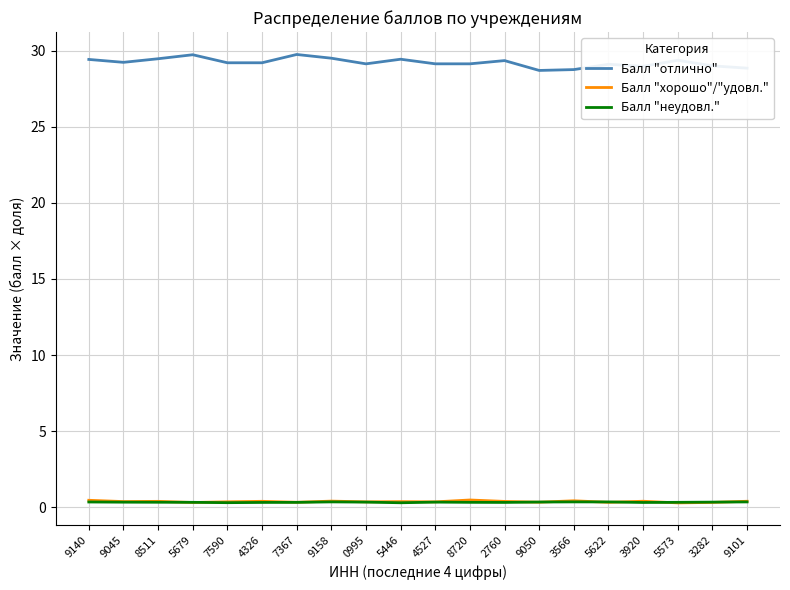

True or false: Балл "неудовл." has more than 0 interior local peaks.

True